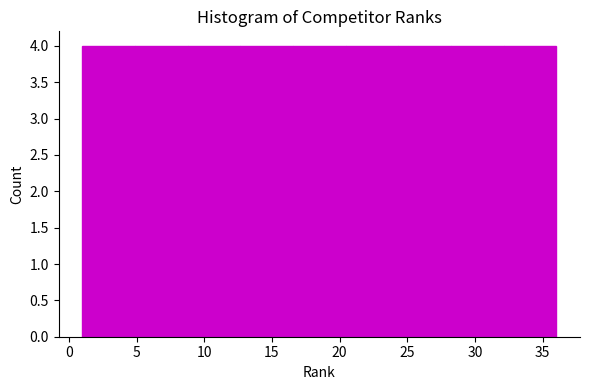

What is the height of the bar covering 1.0 to 5.0 on the x-axis? Neither the bar edges nor the heights are printed on the chart, so give them approximately, as read against the axes.

4